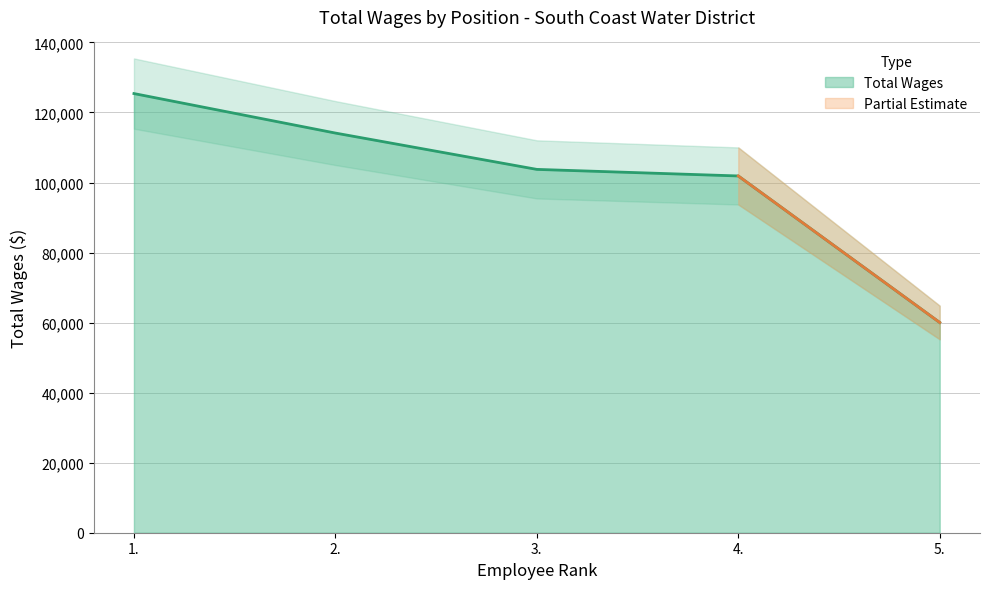

List the labels in order of value, largest first.

1., 2., 3., 4., 5.